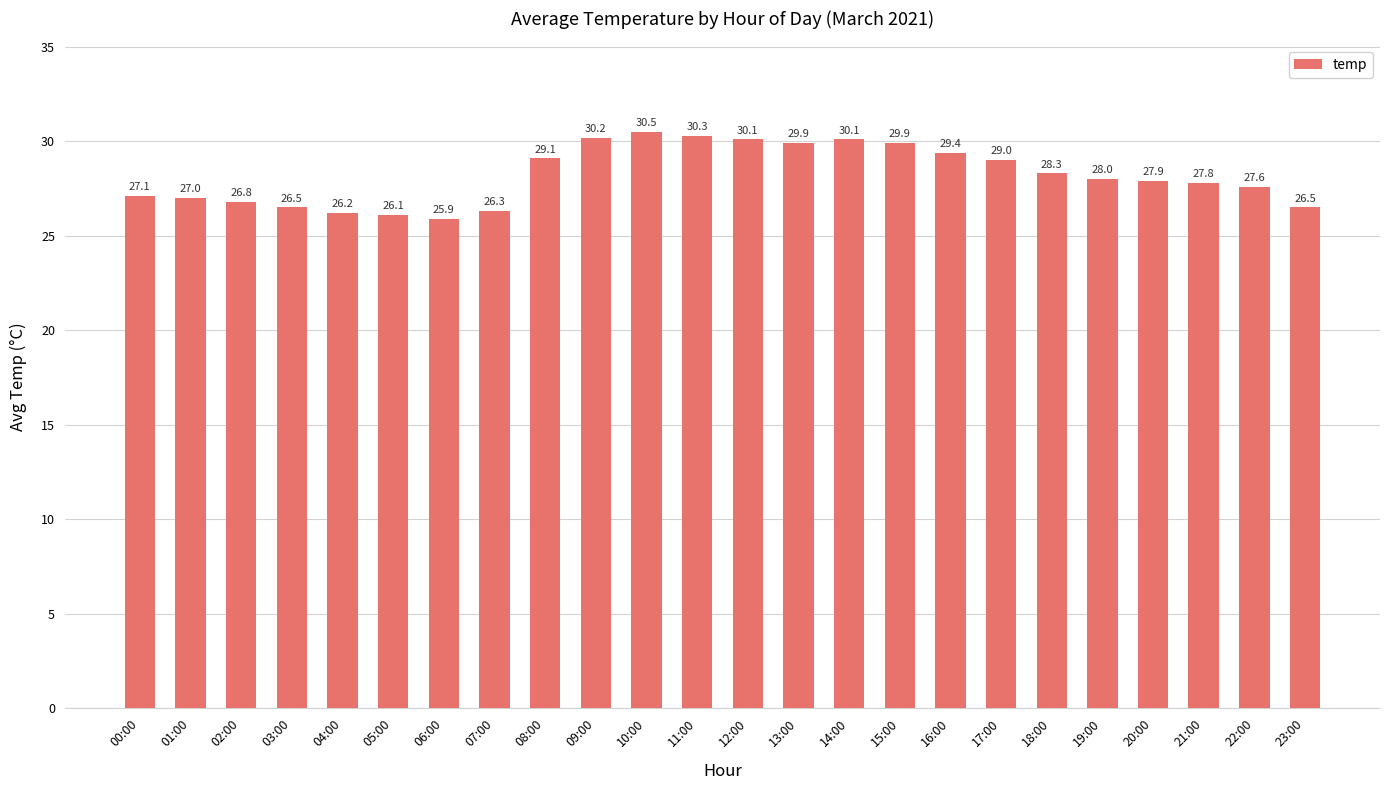

Read the value at 19:00.

28.0